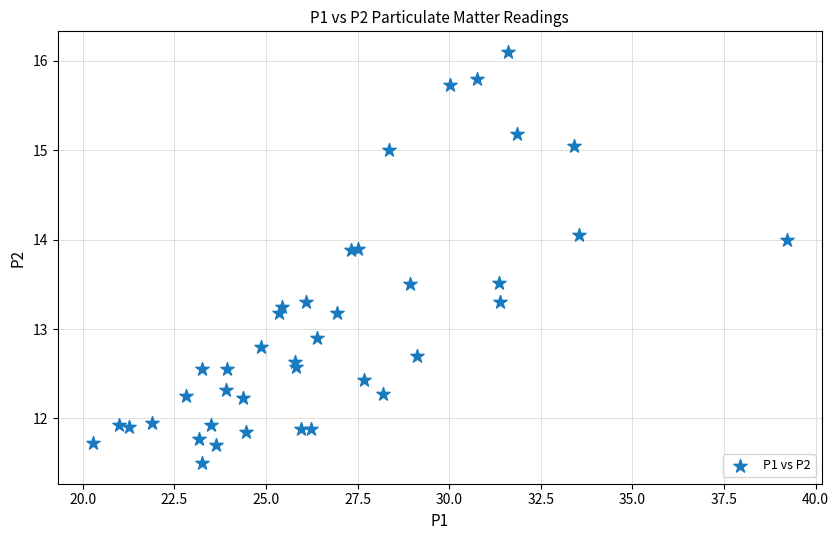

What Y value in the scatter plot is closest to 13?

12.9